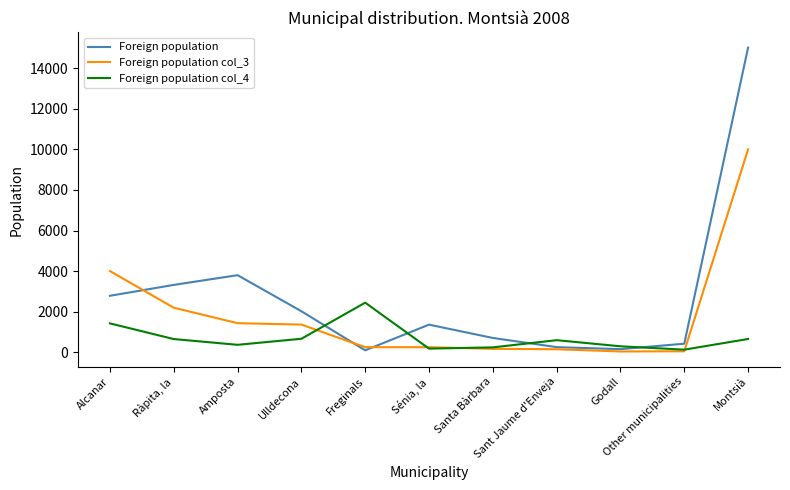

How many intersections are there between Foreign population col_4 and Foreign population?

4